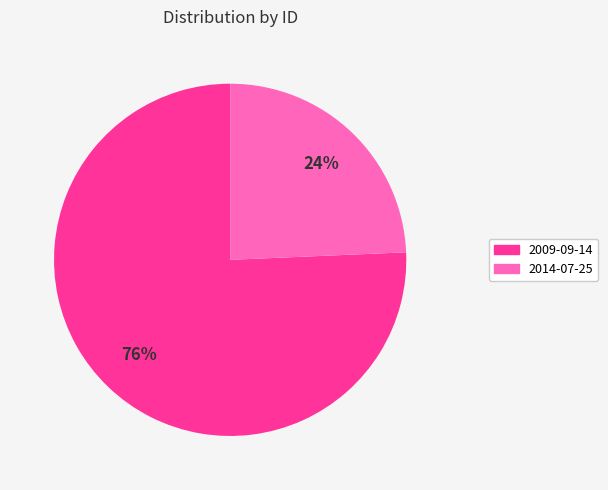

Is there a majority slice in this chart?

Yes